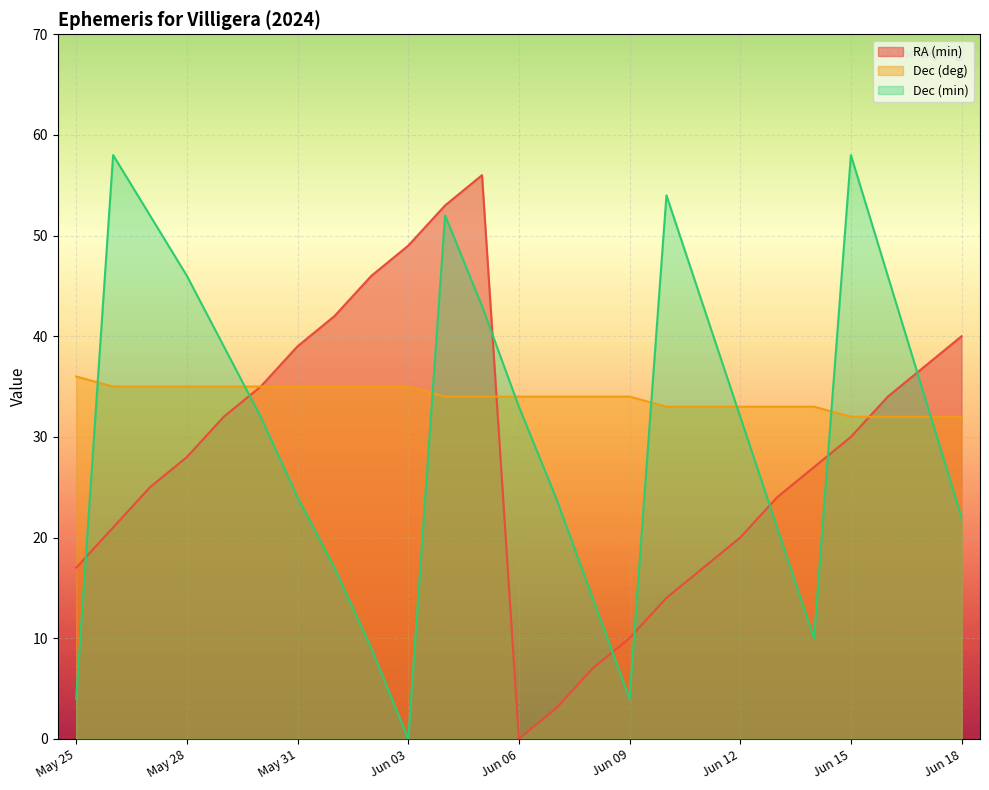

List the series in order of their overall mean, lowest first.

RA (min), Dec (min), Dec (deg)